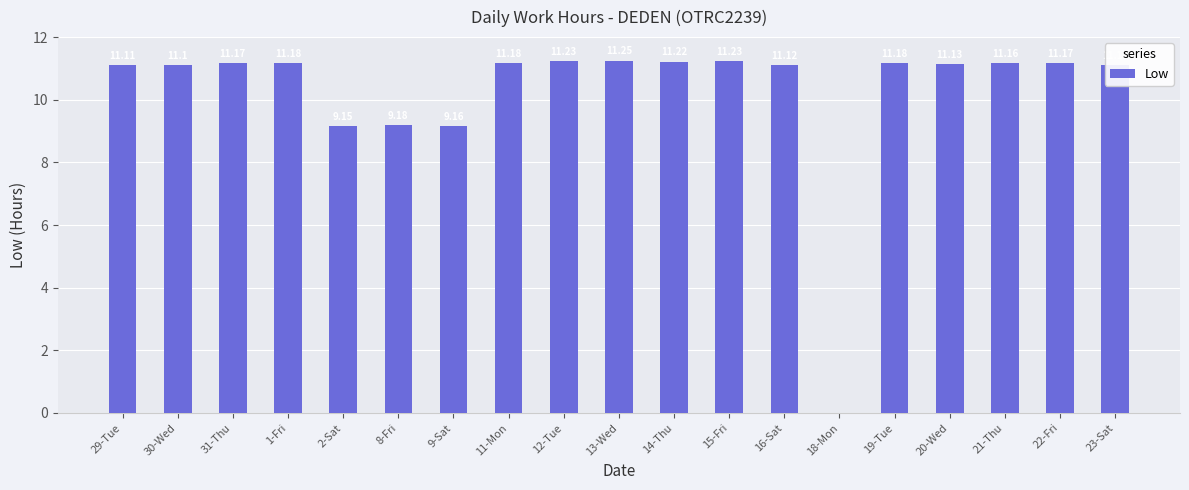

What is the sum of all values?

195.0